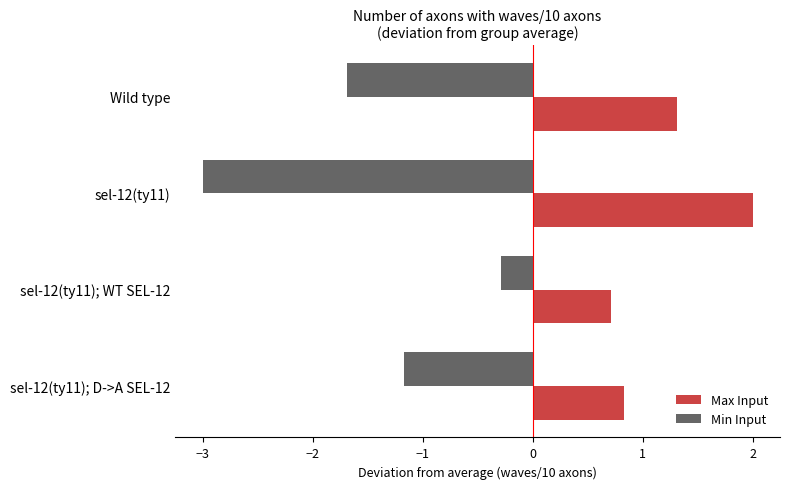

What are all the series names shown in the legend?

Max Input, Min Input